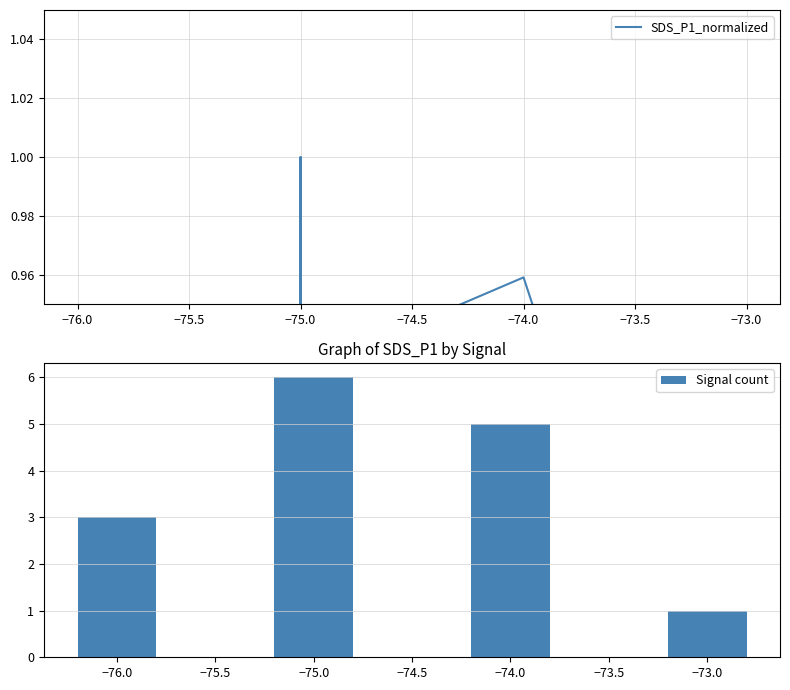

What is the sum of the Signal count values at −74.0 and −75.0?

11